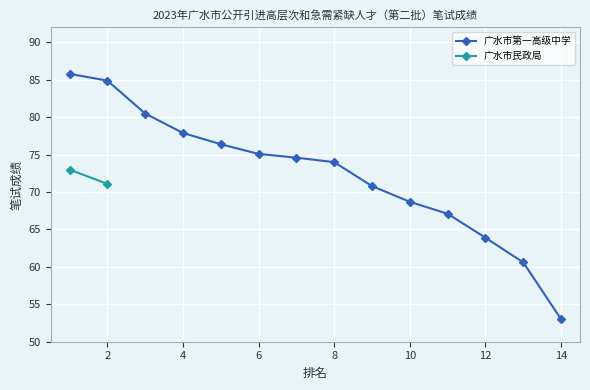

What is the maximum value shown in the chart?

85.8